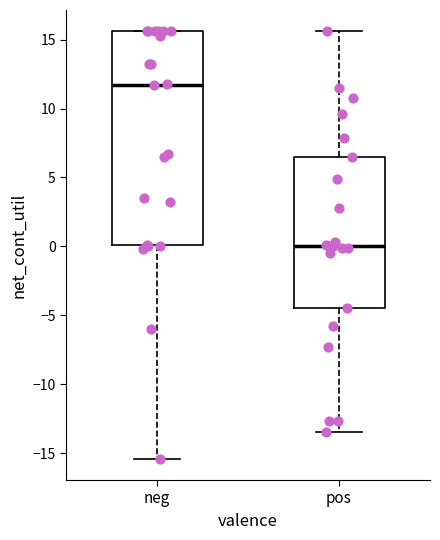

Where does the median line of the box for neg sit on the y-axis? The values are not printed on the chart, so give them approximately, as read against the axis.

11.5